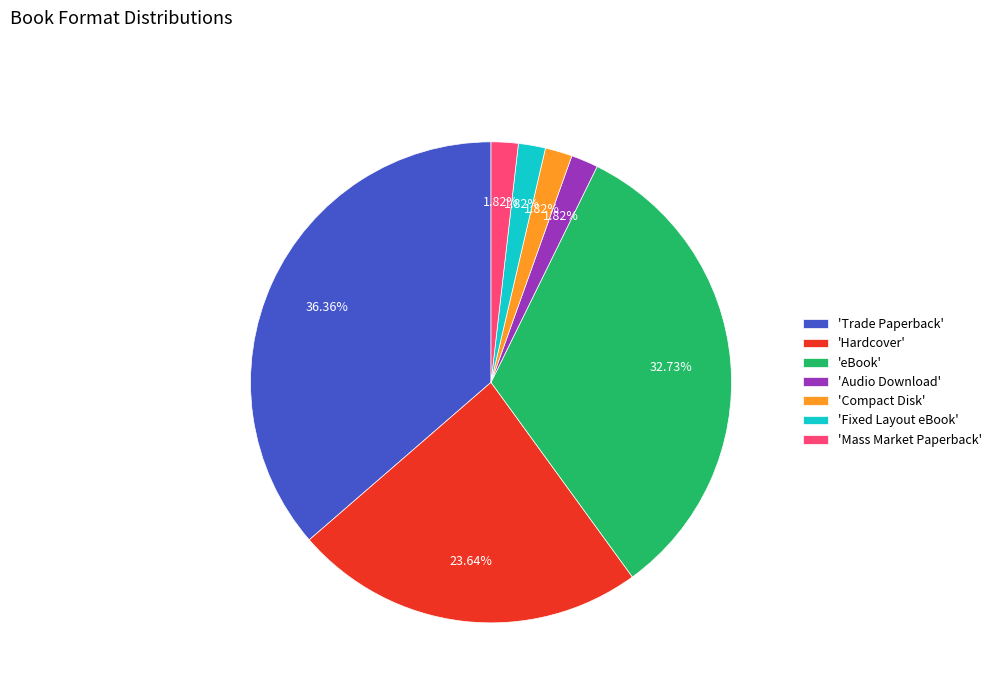

What is the ratio of the value at 'Mass Market Paperback' to the value at 'Compact Disk'?

1.0